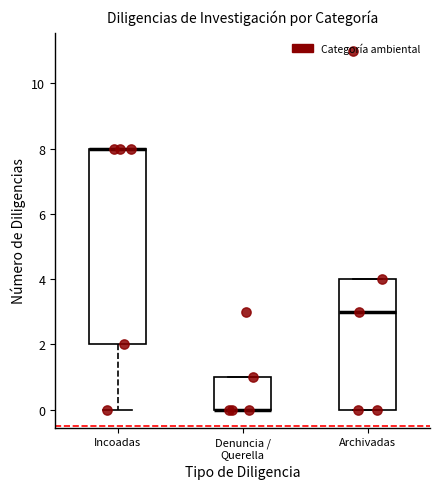

Reading left to right, transcribe this box plot: for each box, give where its median line is, the range the box spans, and where its two whiskers end, as read against the y-axis. The values are not printed on the chart, so give them approximately, as read against the axis.

Incoadas: median 8 (drawn on the box's upper edge), box 2 to 8, whiskers 0 to 8
Denuncia / Querella: median 0 (drawn on the box's lower edge), box 0 to 1, whiskers 0 to 1
Archivadas: median 3, box 0 to 4, whiskers 0 to 4